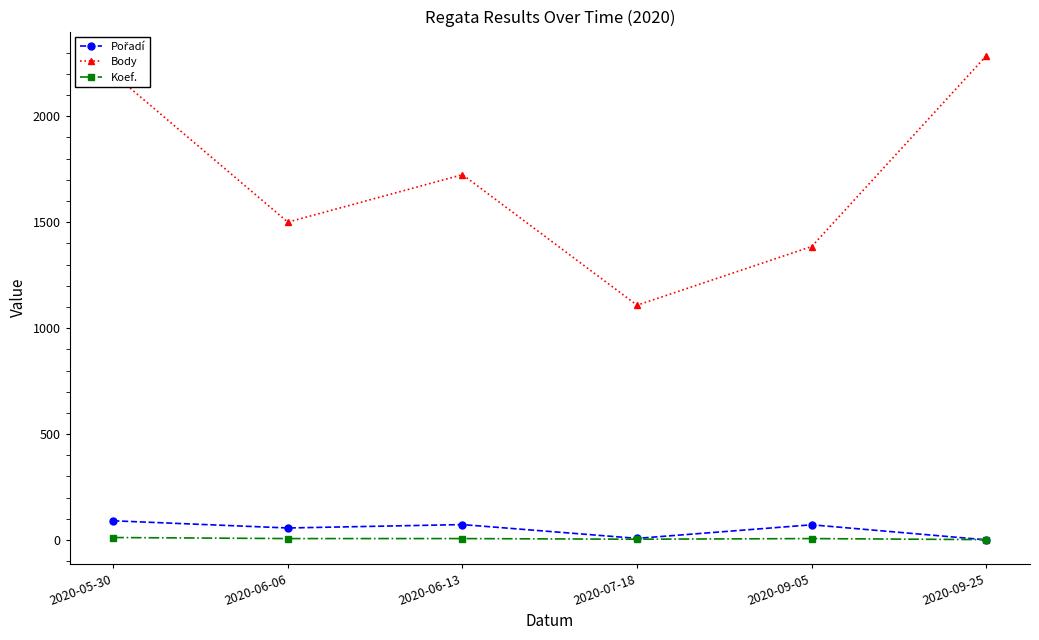

Where is the first local minimum for Body?

2020-06-06